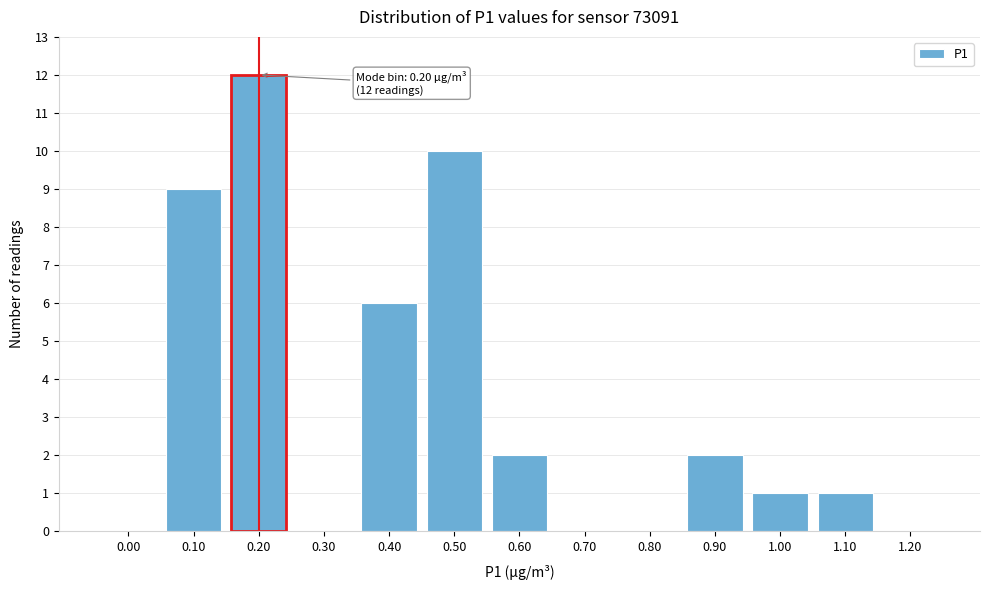

Reading left to right, list all the values displayed in this chart.

0.00=0	0.10=9	0.20=12	0.30=0	0.40=6	0.50=10	0.60=2	0.70=0	0.80=0	0.90=2	1.00=1	1.10=1	1.20=0